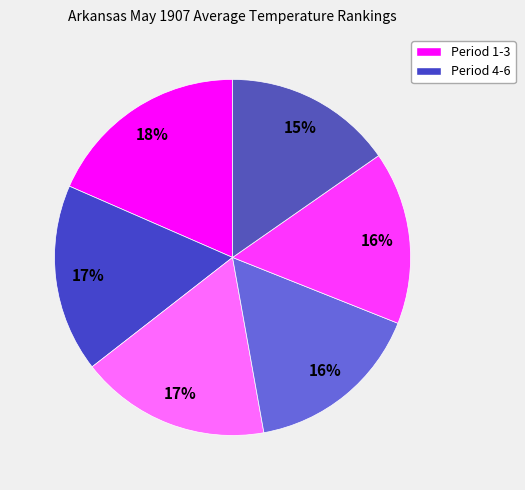

Is there a majority slice in this chart?

No